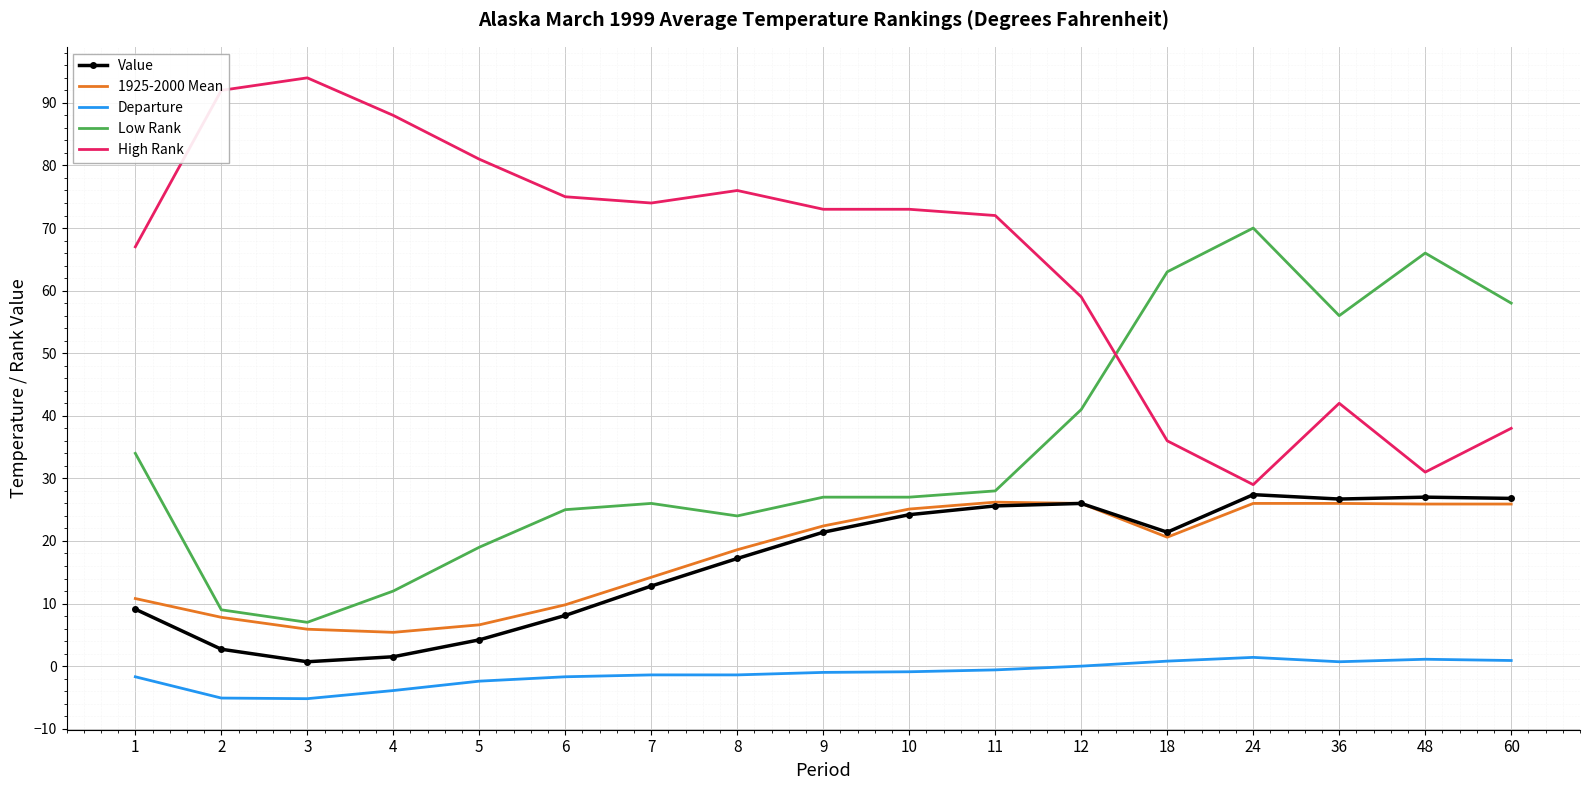

What is the total value across all series at 18?

141.8